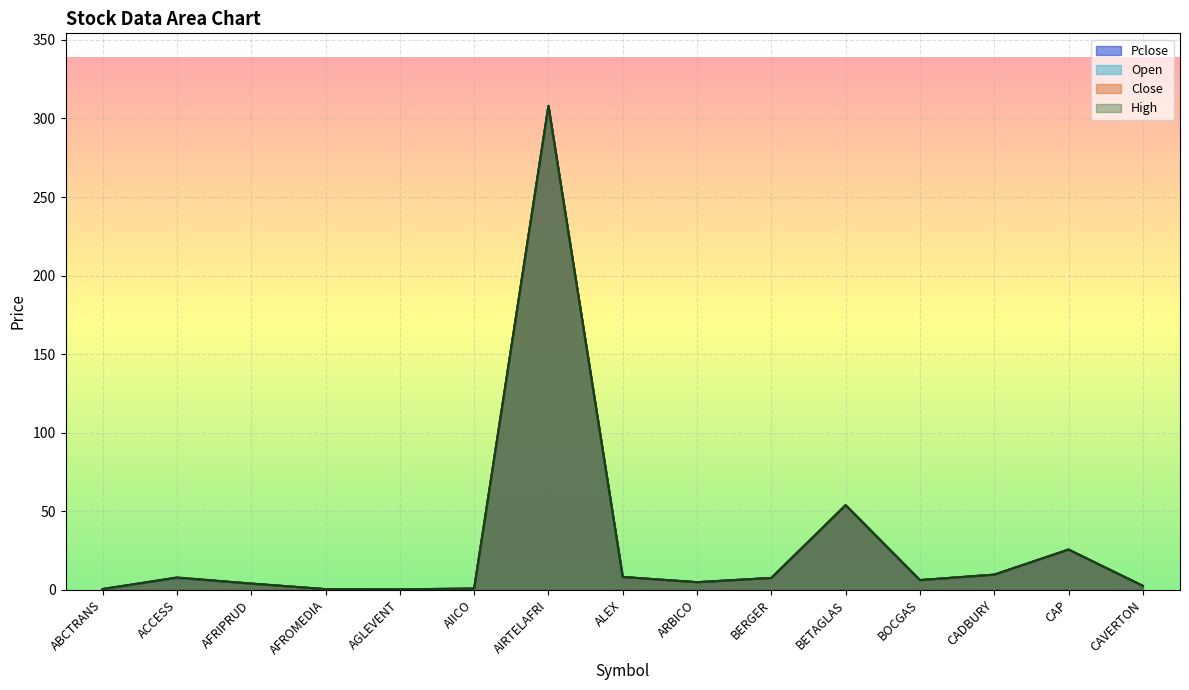

True or false: High and Close cross at least once.

False